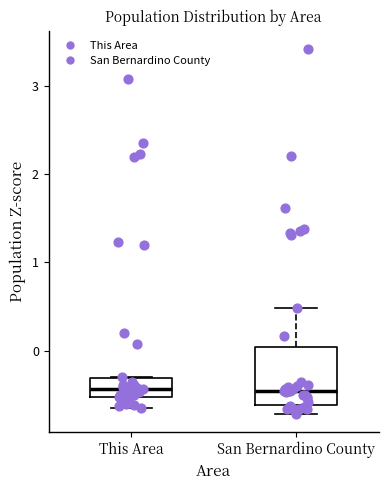

Reading left to right, transcribe this box plot: for each box, give where its median line is, the range the box spans, and where its two whiskers end, as read against the y-axis. The values are not printed on the chart, so give them approximately, as read against the axis.

This Area: median -0.4, box -0.5 to -0.3, whiskers -0.6 to -0.3
San Bernardino County: median -0.5, box -0.6 to 0.0, whiskers -0.7 to 0.5